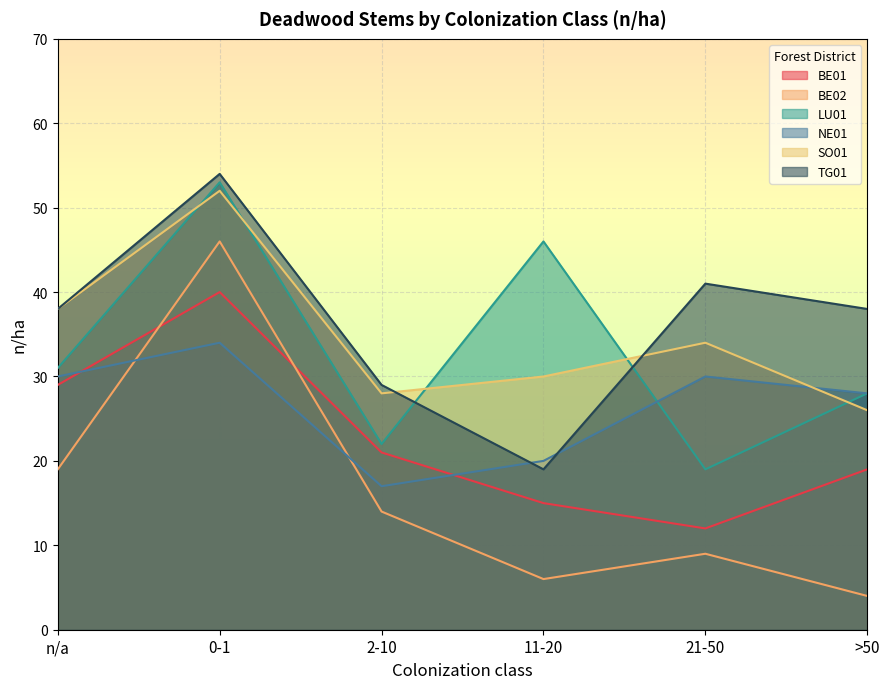

True or false: NE01 and LU01 intersect in this chart.

True